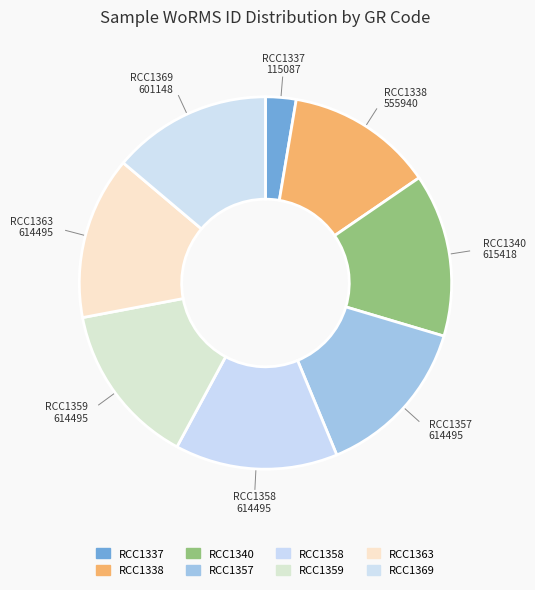

To the nearest percent, what is the difference between the largest and smallest slice percentages?

12%